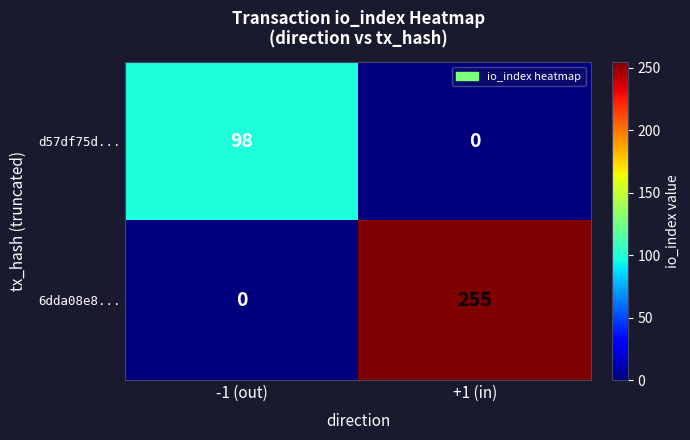

Count the number of categories in the chart.

2